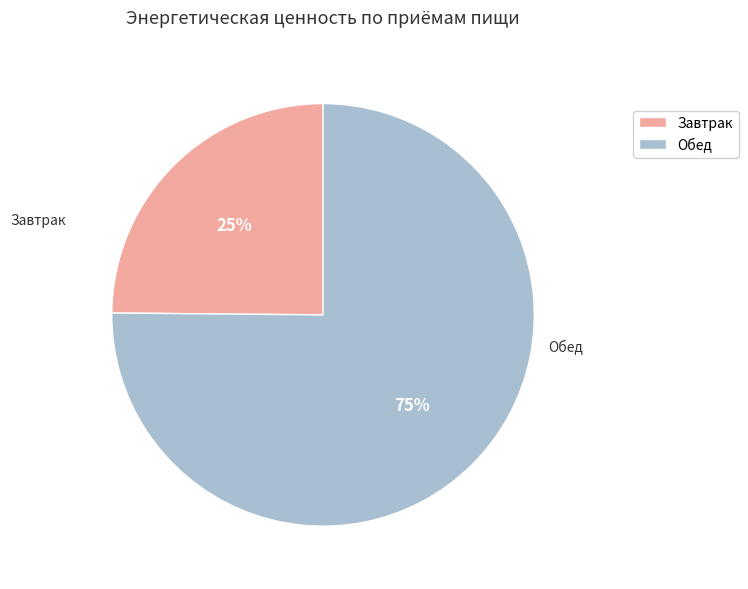

Rank the categories by value from highest to lowest.

Обед, Завтрак